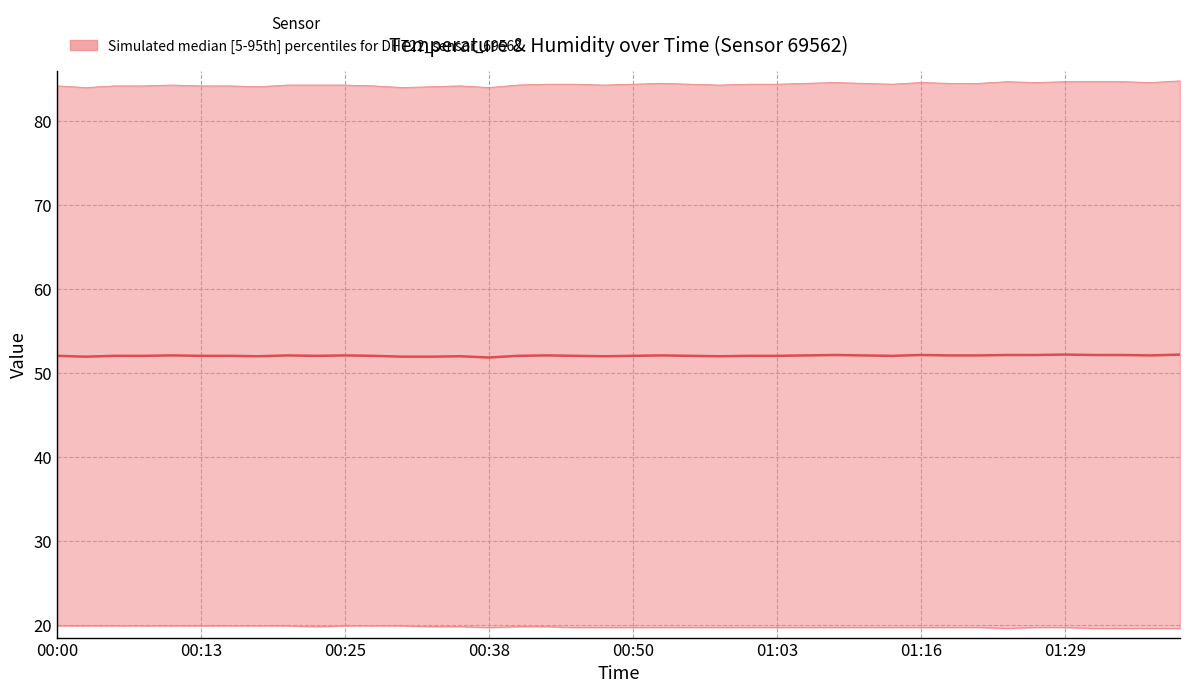

True or false: temperature and humidity cross at least once.

False